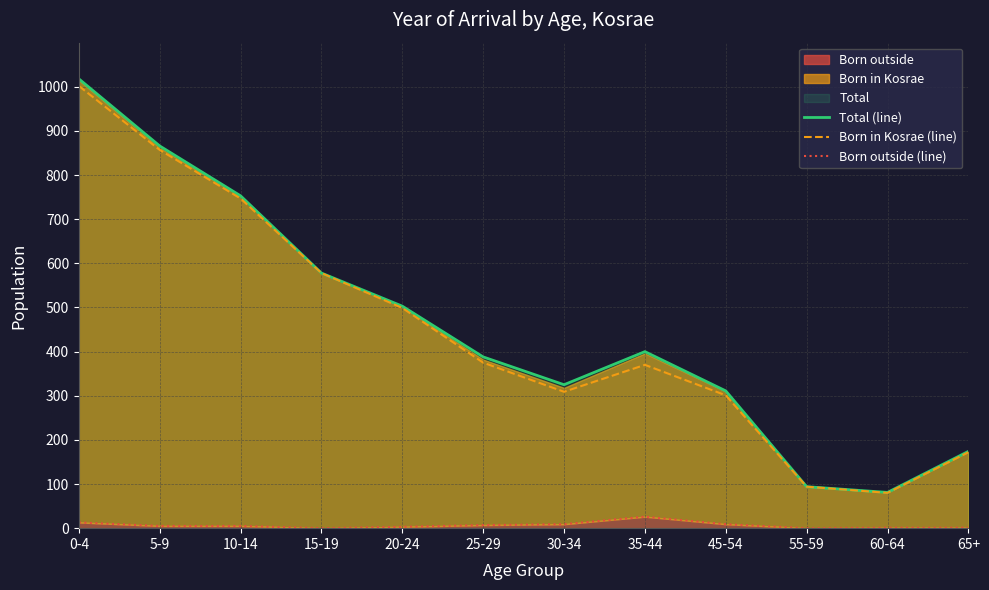

The Born in Kosrae (line) series shows 1002 at 0-4. True or false?

True